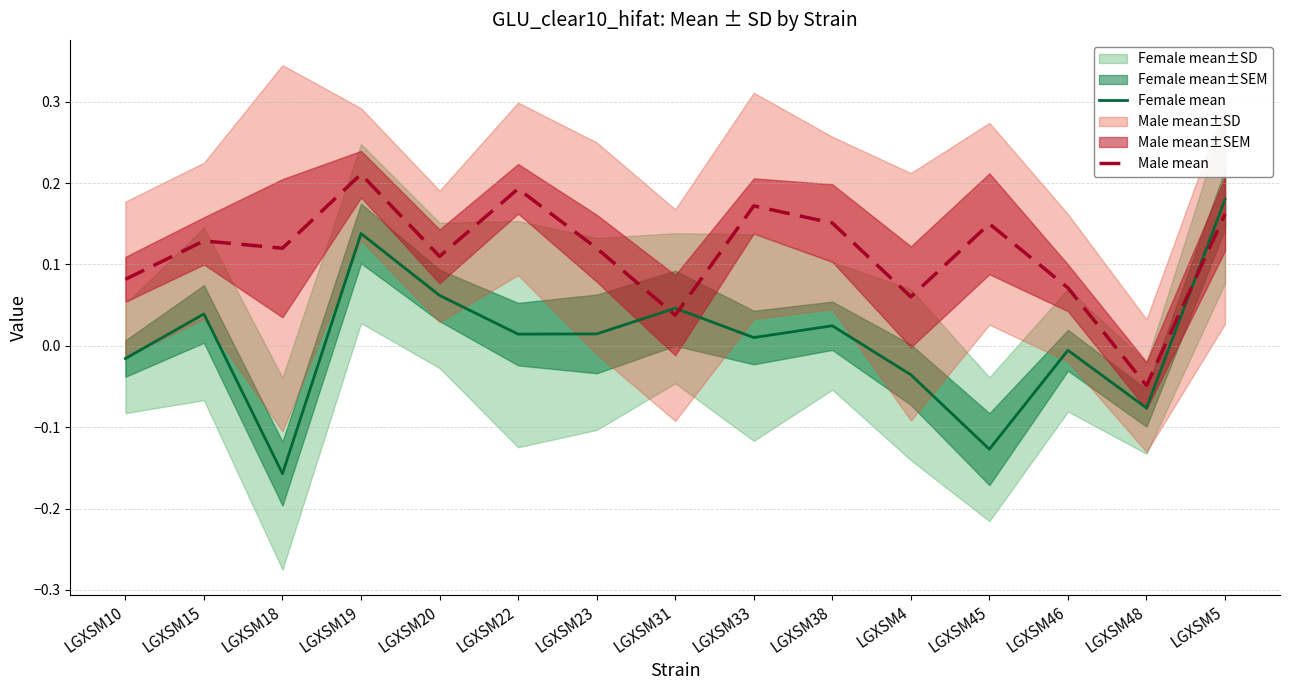

What is the difference between the second highest and second lowest values in the Female mean series?

0.3